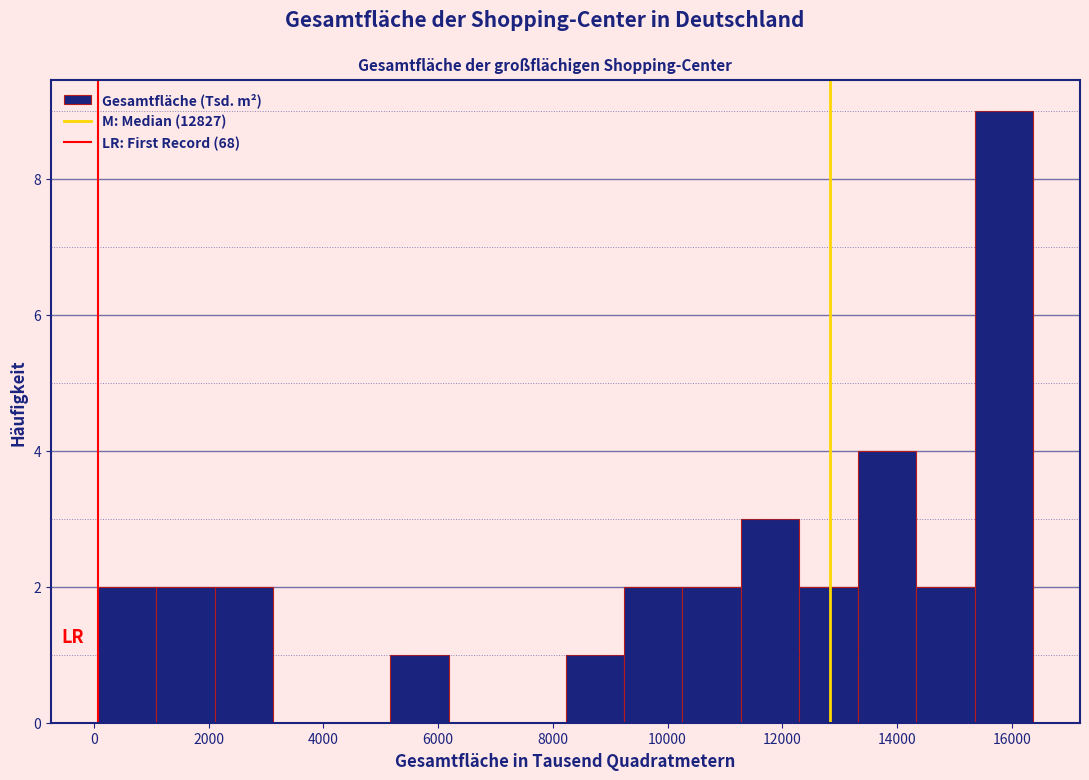

How tall is the bar that spans 8200 to 9200 on the x-axis? Neither the bar edges nor the heights are printed on the chart, so give them approximately, as read against the axes.

1